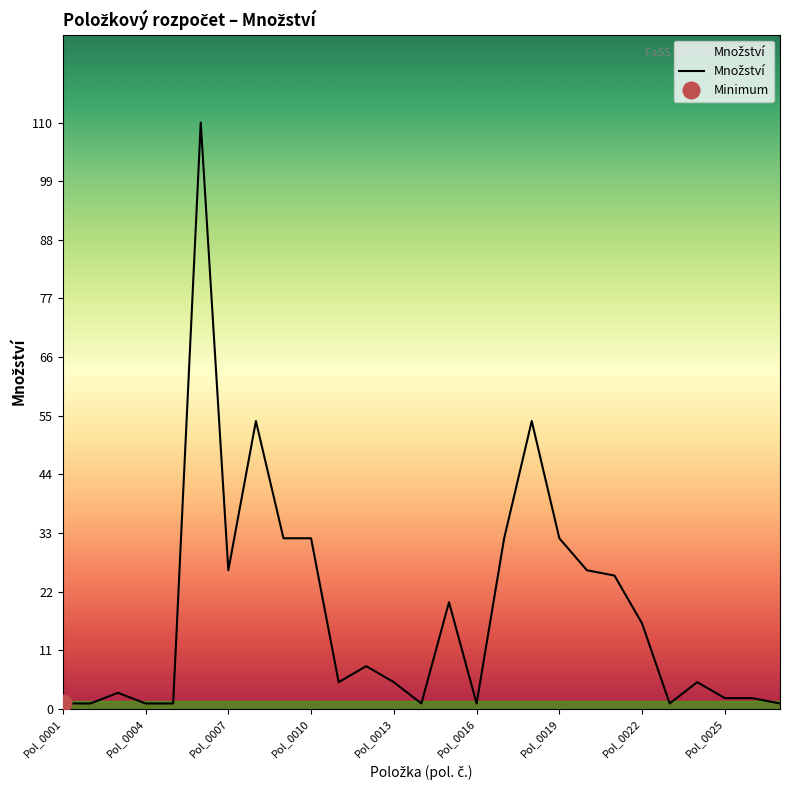

Between 10 and 26, which is larger?

10